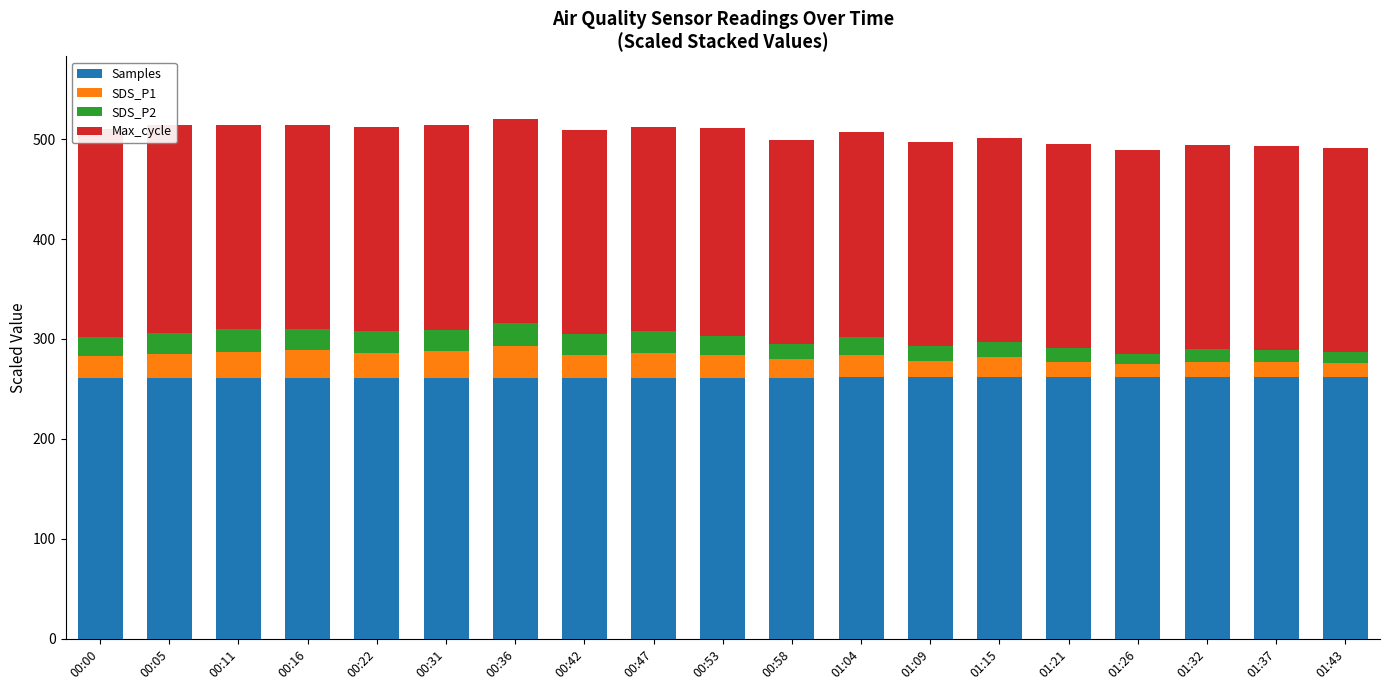

What value does the Samples series have at 01:43?

261.6